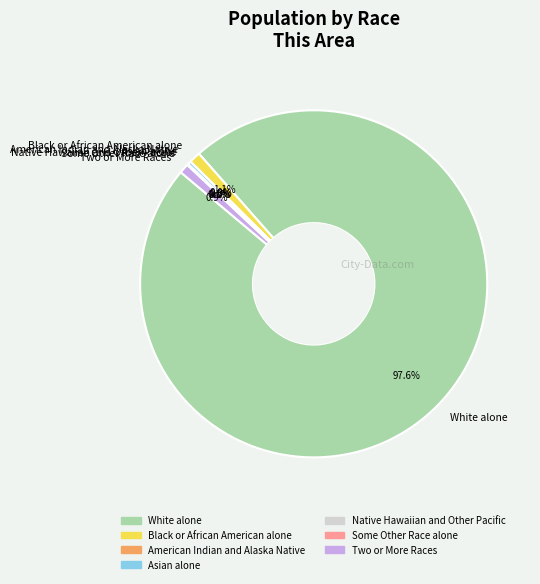

Approximately how many times larger is the value at White alone compared to Some Other Race alone?

834.8